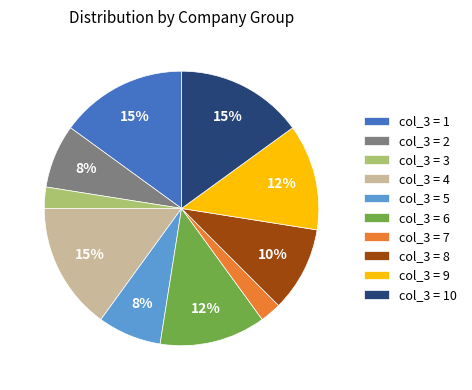

To the nearest percent, what is the difference between the largest and smallest slice percentages?

13%